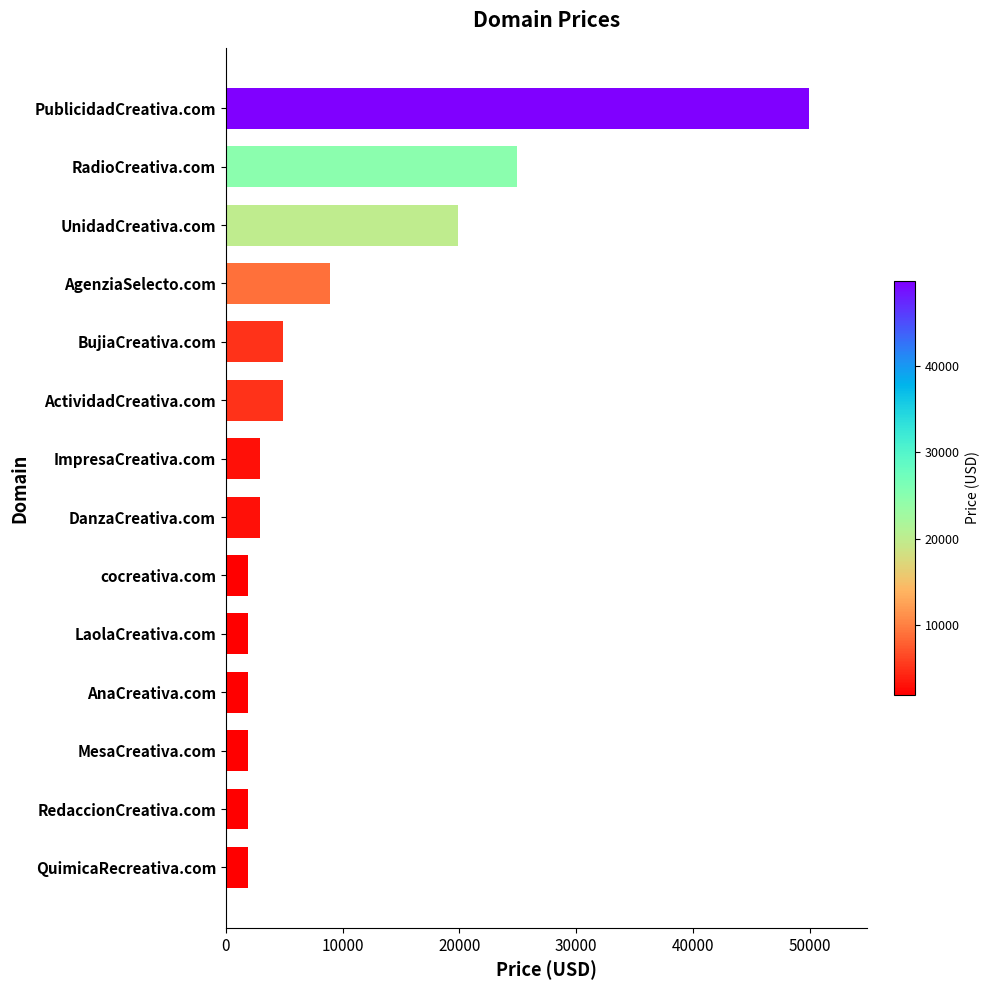

How many values are below 2888?

6